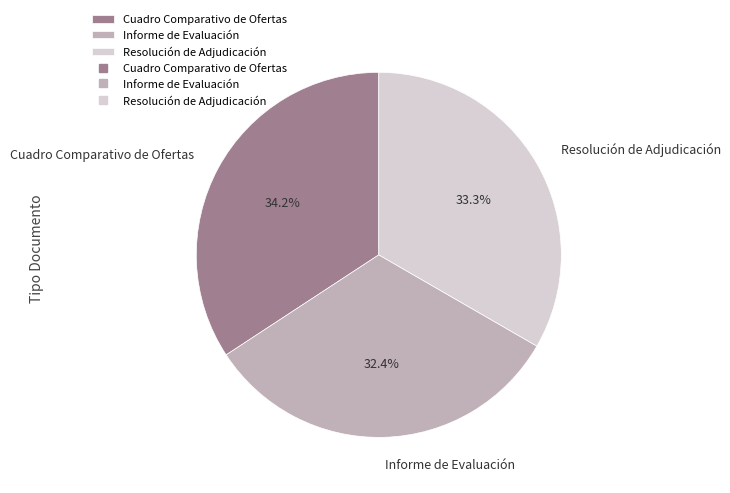

Between Informe de Evaluación and Resolución de Adjudicación, which is larger?

Resolución de Adjudicación